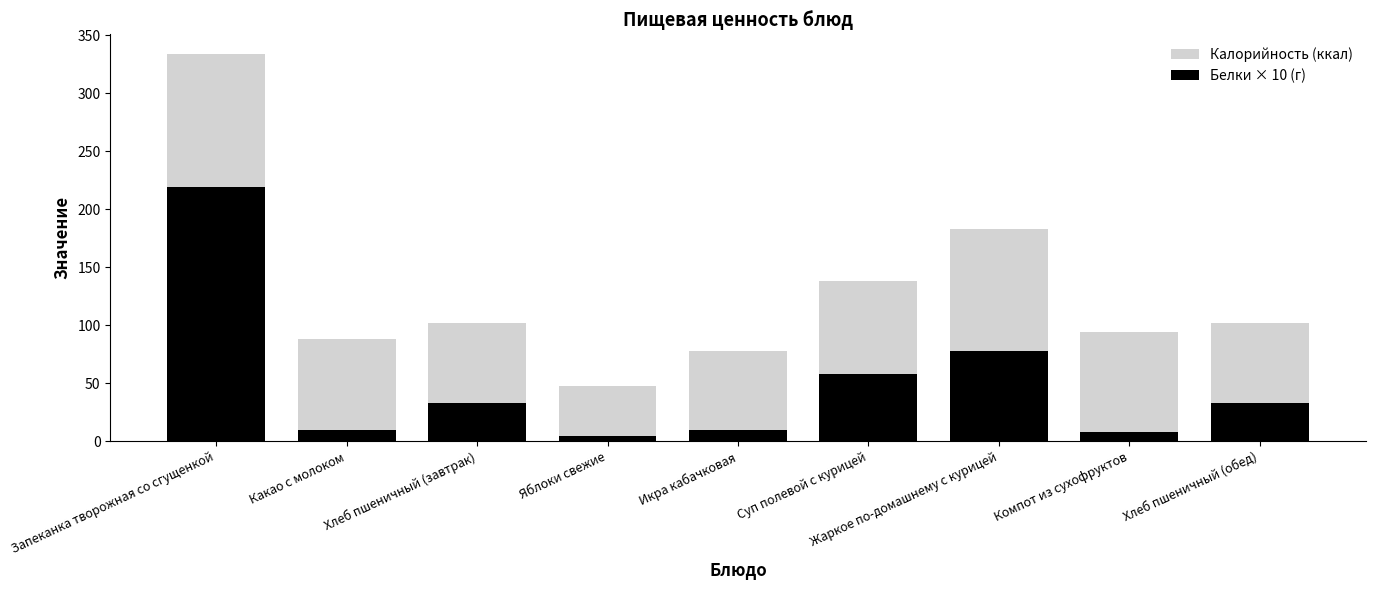

Which category has the highest value across all series?

Запеканка творожная со сгущенкой